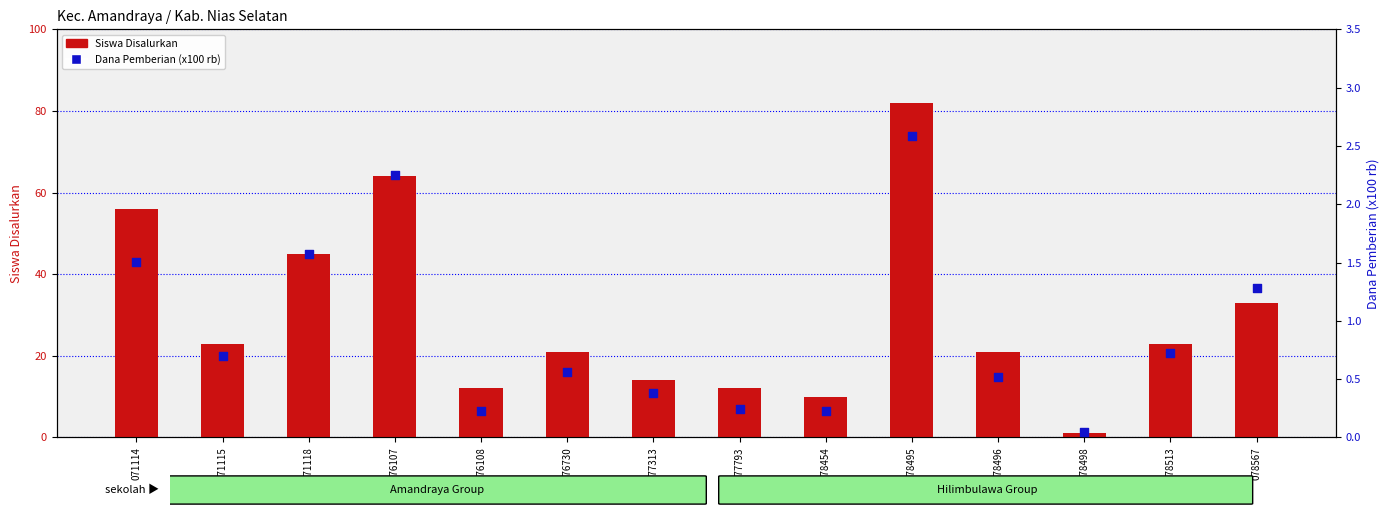

What is the total value across all series at 076108?

12.2